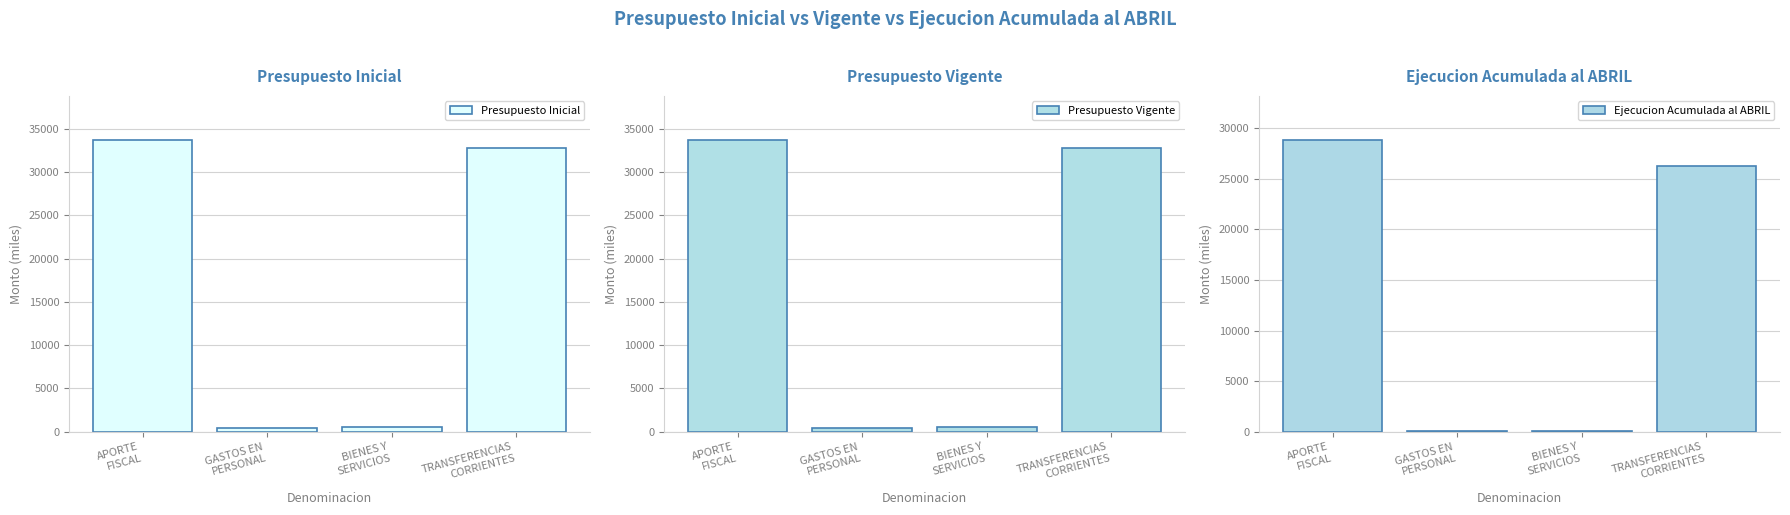

Which category has the lowest value across all series?

BIENES Y
SERVICIOS